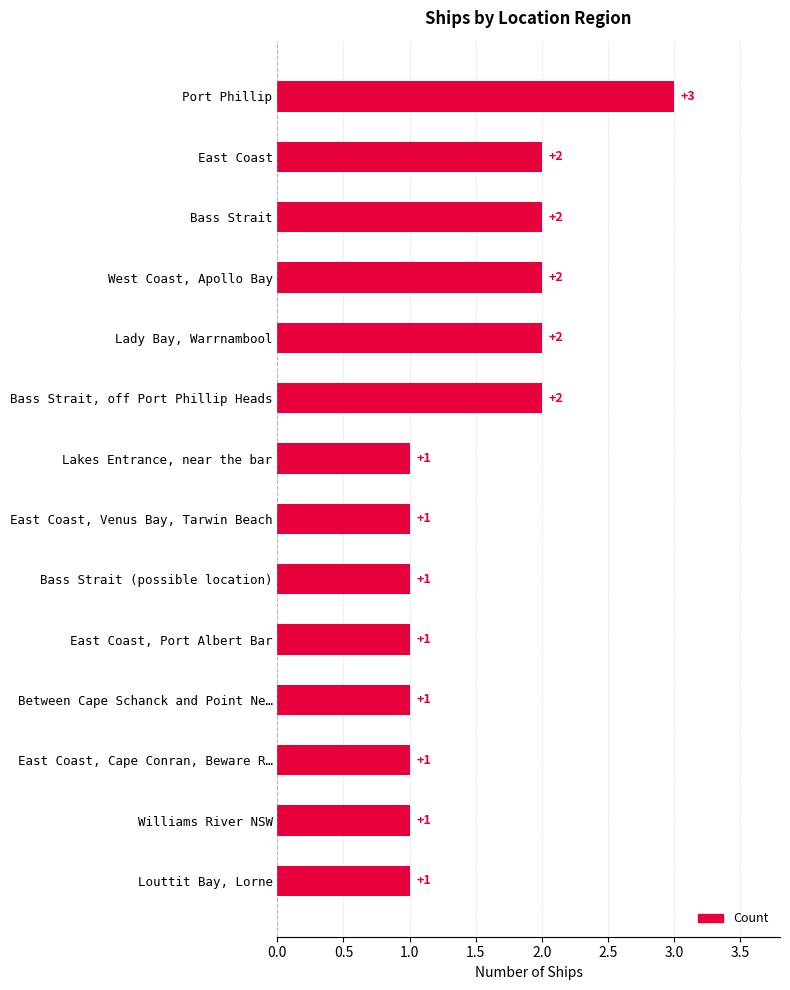

What is the maximum value shown in the chart?

3